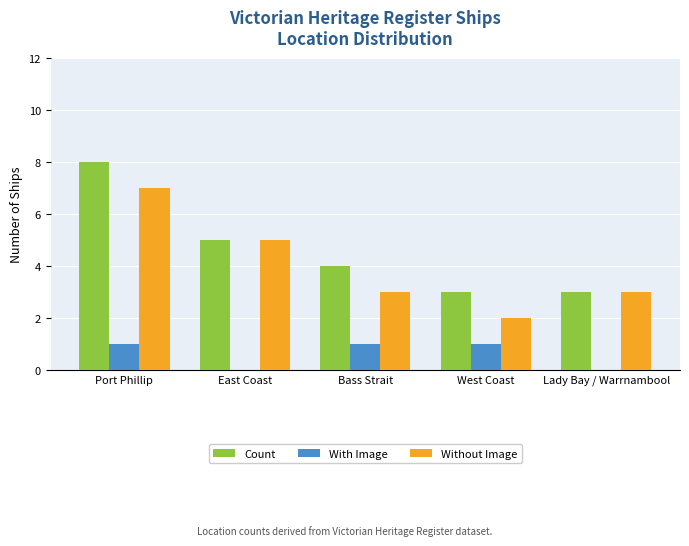

Which category has the highest value in the Count series?

Port Phillip